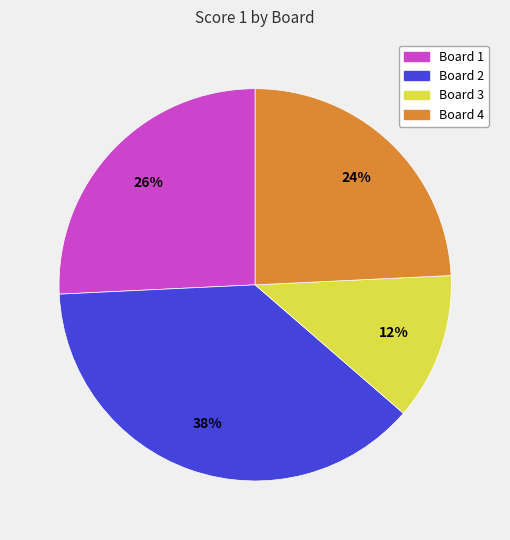

Is it true that Board 4 is 24% of the pie?

True